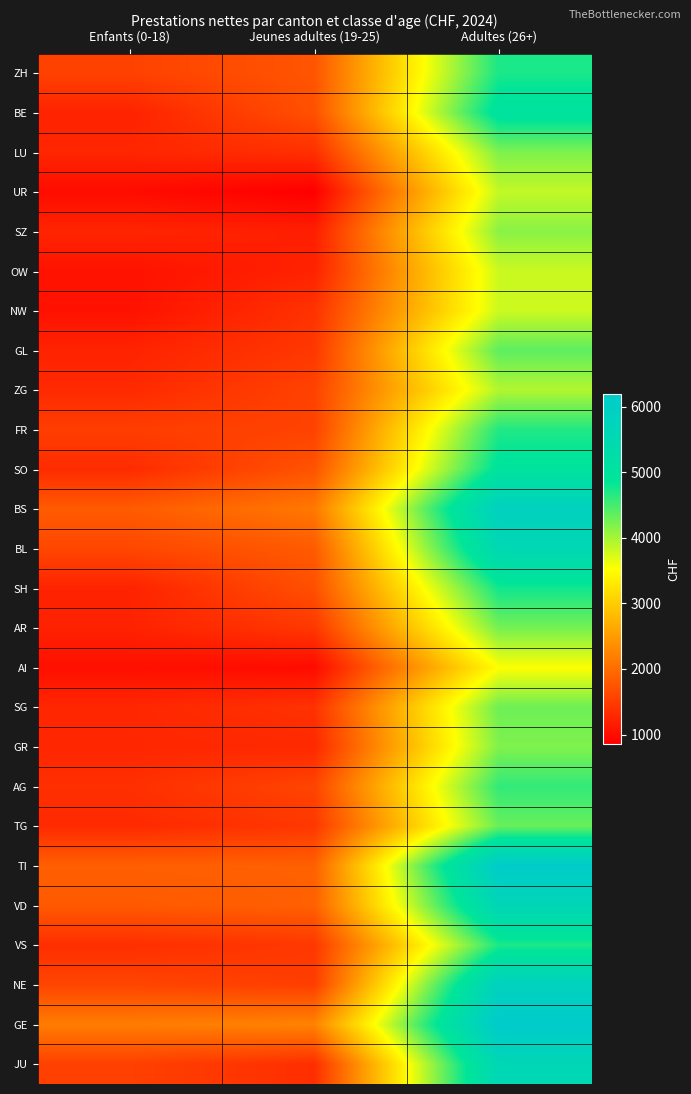

Reading left to right, extract all data points from this chart.

ZH: Enfants (0-18)=1553.6	Jeunes adultes (19-25)=1759.7	Adultes (26+)=4725.4
BE: Enfants (0-18)=1235.9	Jeunes adultes (19-25)=1714.7	Adultes (26+)=5033.3
LU: Enfants (0-18)=1270.2	Jeunes adultes (19-25)=1369.4	Adultes (26+)=4200.9
UR: Enfants (0-18)=999.6	Jeunes adultes (19-25)=860.6	Adultes (26+)=3848.4
SZ: Enfants (0-18)=1254.5	Jeunes adultes (19-25)=1192.8	Adultes (26+)=4141.4
OW: Enfants (0-18)=1064.6	Jeunes adultes (19-25)=1235.1	Adultes (26+)=3806.1
NW: Enfants (0-18)=1057.2	Jeunes adultes (19-25)=1398.0	Adultes (26+)=3795.6
GL: Enfants (0-18)=1235.8	Jeunes adultes (19-25)=1451.5	Adultes (26+)=4370.7
ZG: Enfants (0-18)=1305.4	Jeunes adultes (19-25)=1565.5	Adultes (26+)=3933.3
FR: Enfants (0-18)=1516.6	Jeunes adultes (19-25)=1566.0	Adultes (26+)=4686.1
SO: Enfants (0-18)=1323.7	Jeunes adultes (19-25)=1741.4	Adultes (26+)=4961.8
BS: Enfants (0-18)=1819.6	Jeunes adultes (19-25)=2127.6	Adultes (26+)=5878.6
BL: Enfants (0-18)=1609.1	Jeunes adultes (19-25)=1815.1	Adultes (26+)=5547.2
SH: Enfants (0-18)=1236.0	Jeunes adultes (19-25)=1704.1	Adultes (26+)=4772.4
AR: Enfants (0-18)=1226.7	Jeunes adultes (19-25)=1454.2	Adultes (26+)=4248.8
AI: Enfants (0-18)=1039.2	Jeunes adultes (19-25)=988.9	Adultes (26+)=3533.1
SG: Enfants (0-18)=1273.3	Jeunes adultes (19-25)=1395.9	Adultes (26+)=4286.4
GR: Enfants (0-18)=1274.6	Jeunes adultes (19-25)=1294.0	Adultes (26+)=4195.1
AG: Enfants (0-18)=1365.5	Jeunes adultes (19-25)=1585.6	Adultes (26+)=4597.1
TG: Enfants (0-18)=1304.8	Jeunes adultes (19-25)=1448.8	Adultes (26+)=4315.8
TI: Enfants (0-18)=1869.1	Jeunes adultes (19-25)=1873.7	Adultes (26+)=6138.6
VD: Enfants (0-18)=1803.8	Jeunes adultes (19-25)=1875.4	Adultes (26+)=5644.5
VS: Enfants (0-18)=1358.1	Jeunes adultes (19-25)=1455.5	Adultes (26+)=4710.3
NE: Enfants (0-18)=1589.6	Jeunes adultes (19-25)=1514.8	Adultes (26+)=5846.7
GE: Enfants (0-18)=2168.9	Jeunes adultes (19-25)=2242.6	Adultes (26+)=6194.6
JU: Enfants (0-18)=1542.5	Jeunes adultes (19-25)=1352.9	Adultes (26+)=5601.8